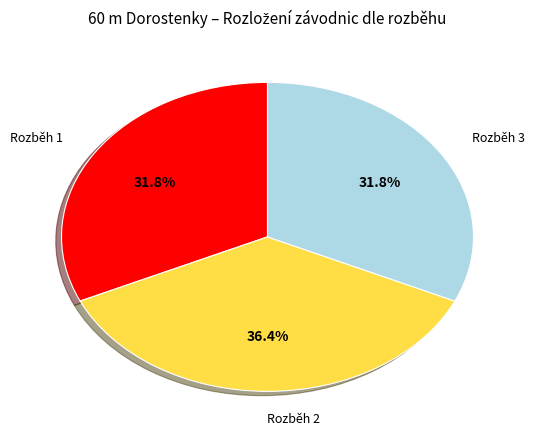

What percentage is NOT represented by Rozběh 3?

68.2%